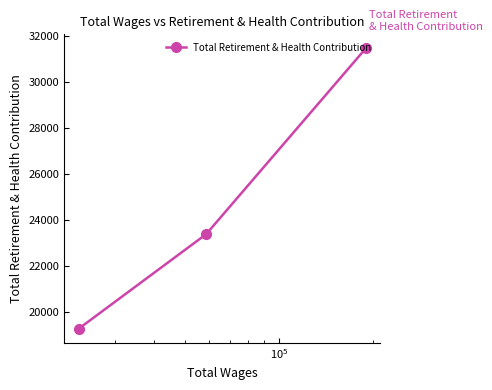

What is the smallest value displayed?

19292